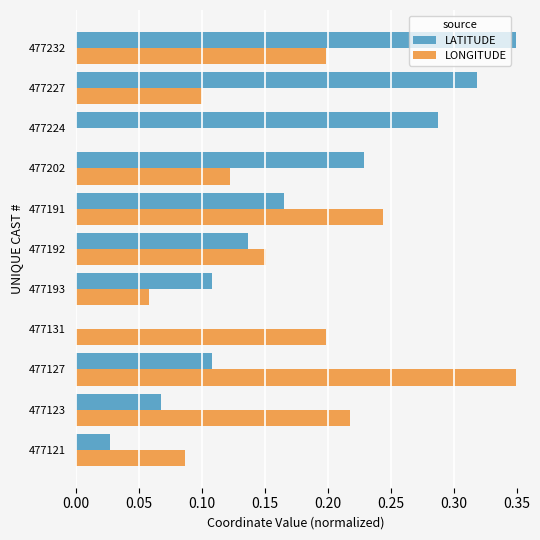

How many values in the LONGITUDE series exceed 0?

10